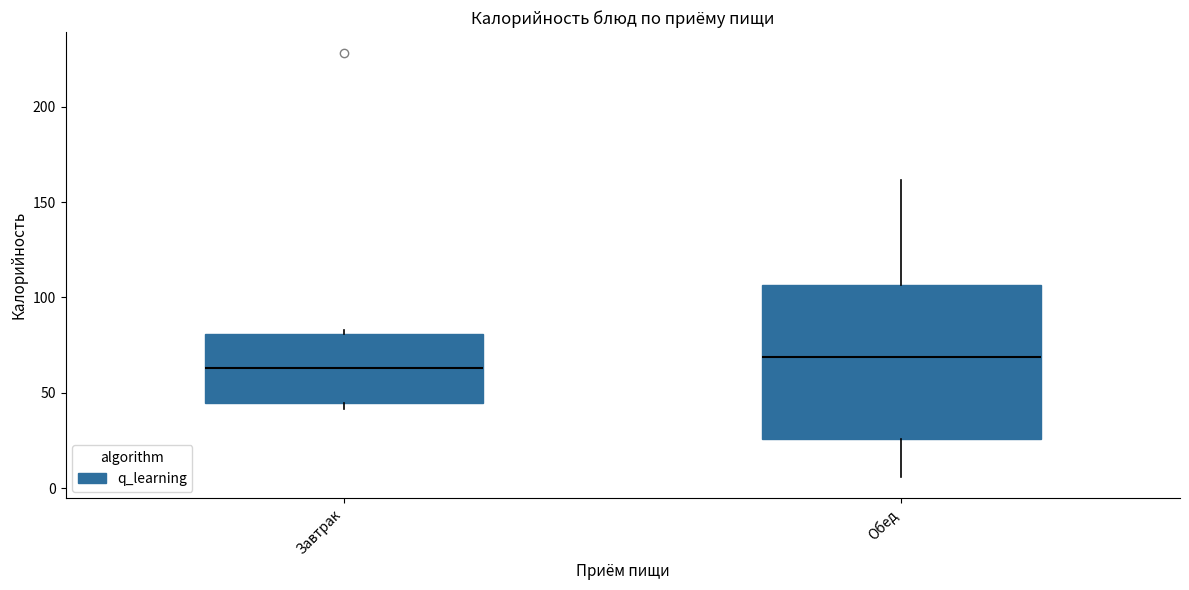

Reading left to right, transcribe this box plot: for each box, give where its median line is, the range the box spans, and where its two whiskers end, as read against the y-axis. The values are not printed on the chart, so give them approximately, as read against the axis.

Завтрак: median 65, box 45 to 80, whiskers 40 to 85
Обед: median 70, box 25 to 105, whiskers 5 to 160